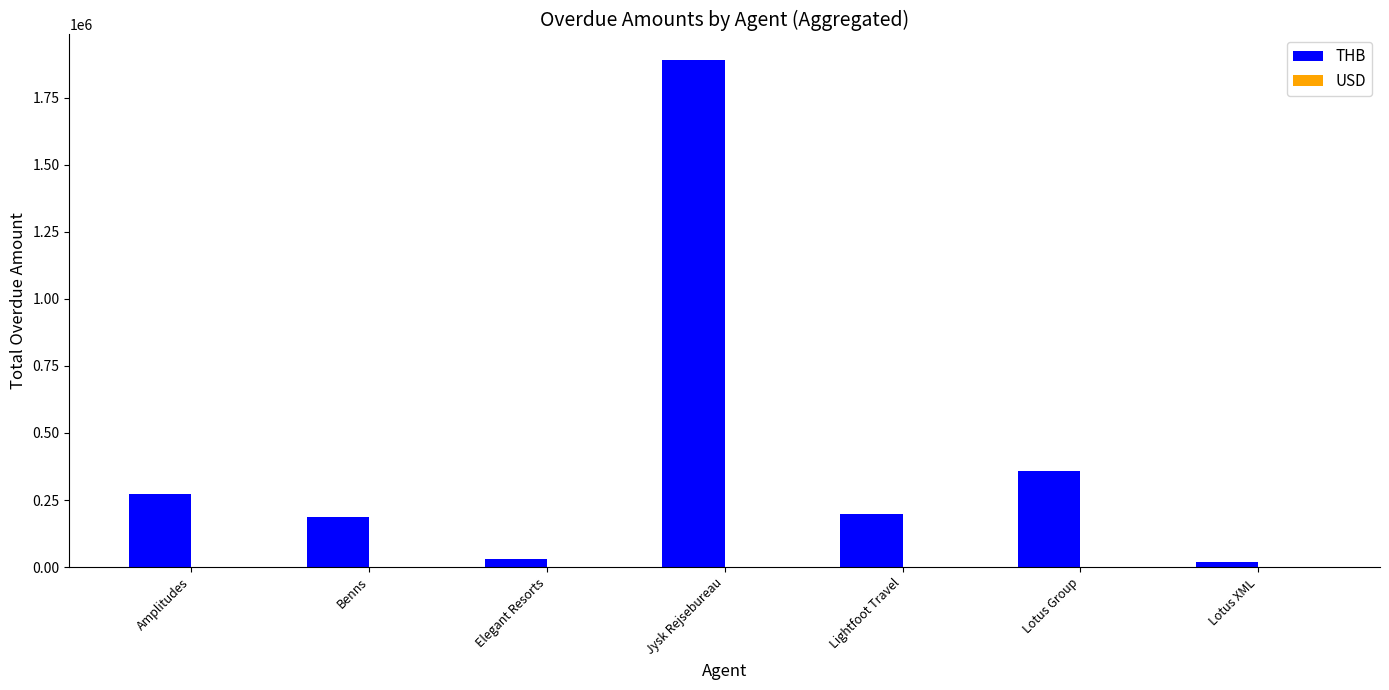

Is it true that the value at Benns is 100961?

False